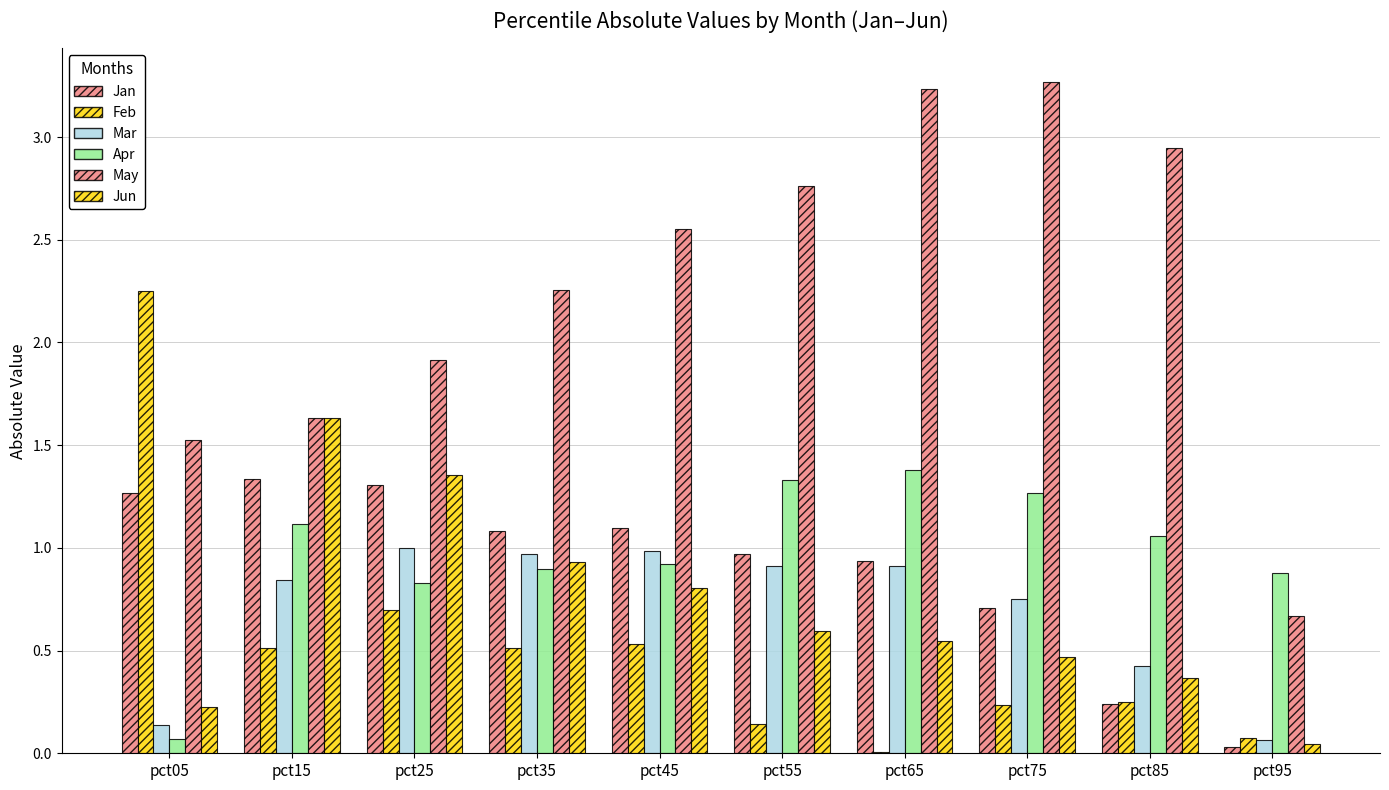

Are the bars horizontal?

No